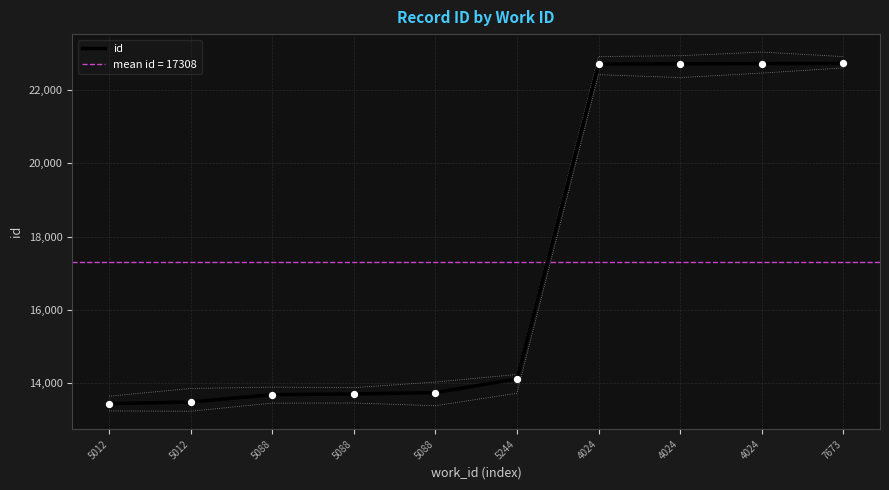

Between 7673 and 5012, which is larger?

7673